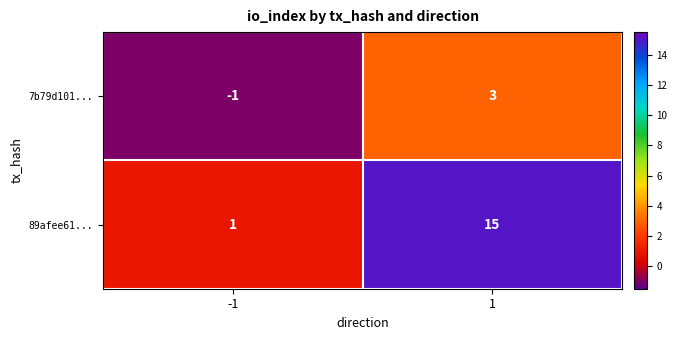

Reading left to right, what are all the values shown in this chart?

7b79d101...: -1=-1	1=3
89afee61...: -1=1	1=15